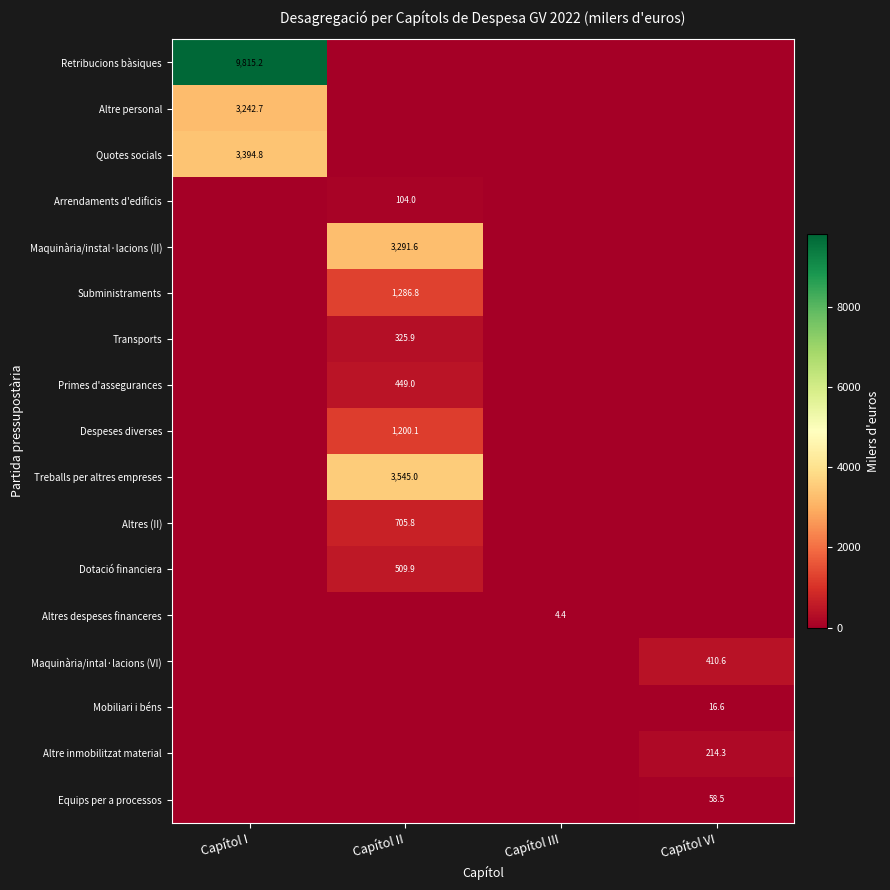

Is it true that Altre personal equals 3242.7 at Capítol I?

True